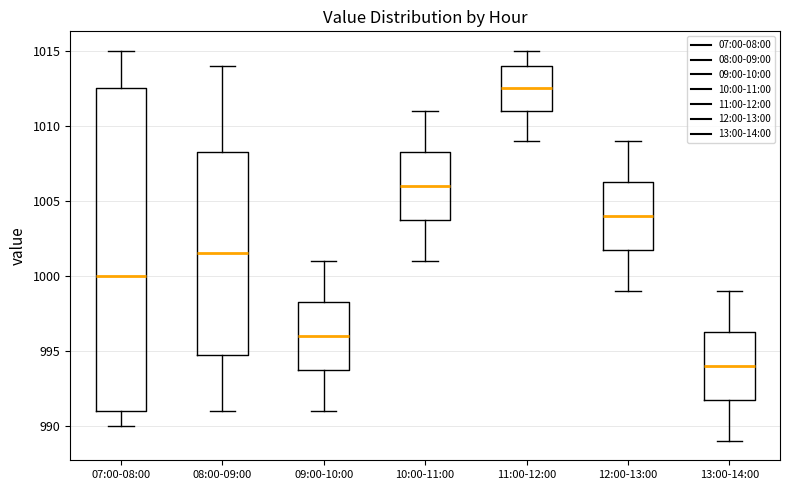

Reading left to right, transcribe this box plot: for each box, give where its median line is, the range the box spans, and where its two whiskers end, as read against the y-axis. The values are not printed on the chart, so give them approximately, as read against the axis.

07:00-08:00: median 1000.0, box 991.0 to 1012.5, whiskers 990.0 to 1015.0
08:00-09:00: median 1001.5, box 995.0 to 1008.5, whiskers 991.0 to 1014.0
09:00-10:00: median 996.0, box 994.0 to 998.5, whiskers 991.0 to 1001.0
10:00-11:00: median 1006.0, box 1004.0 to 1008.5, whiskers 1001.0 to 1011.0
11:00-12:00: median 1012.5, box 1011.0 to 1014.0, whiskers 1009.0 to 1015.0
12:00-13:00: median 1004.0, box 1002.0 to 1006.5, whiskers 999.0 to 1009.0
13:00-14:00: median 994.0, box 992.0 to 996.5, whiskers 989.0 to 999.0